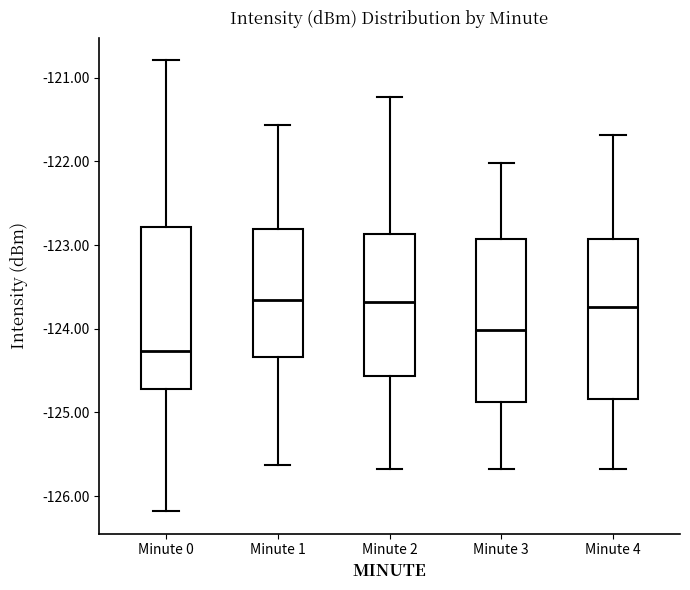

Where is the lower edge of the box for Minute 3 on the y-axis? The values are not printed on the chart, so give them approximately, as read against the axis.

-124.9